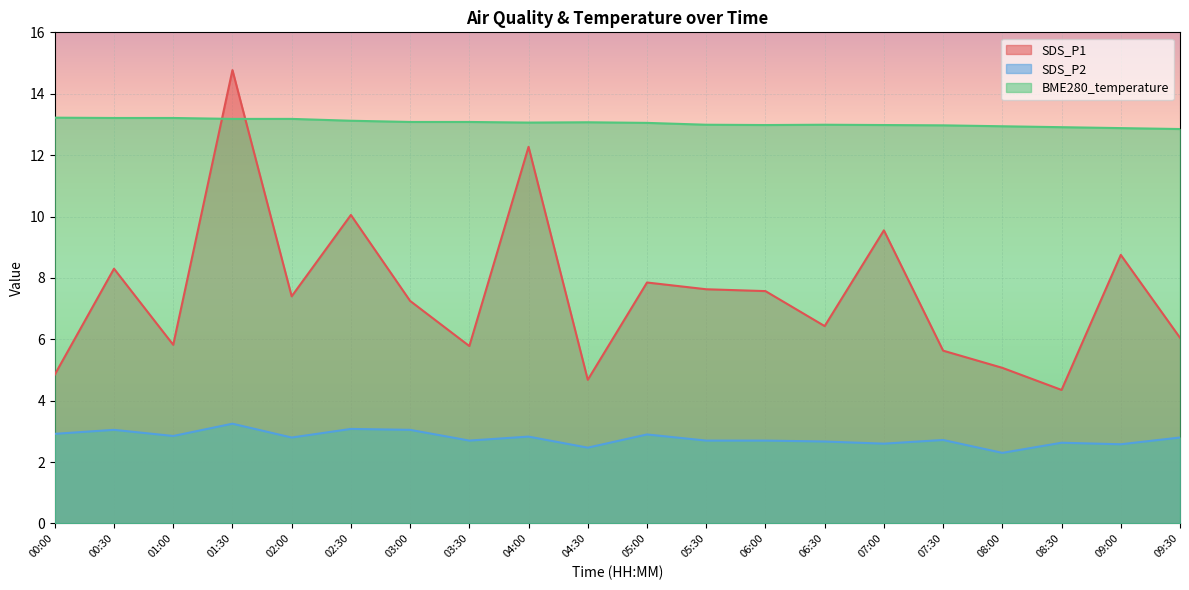

What is the minimum value for SDS_P1?

4.3